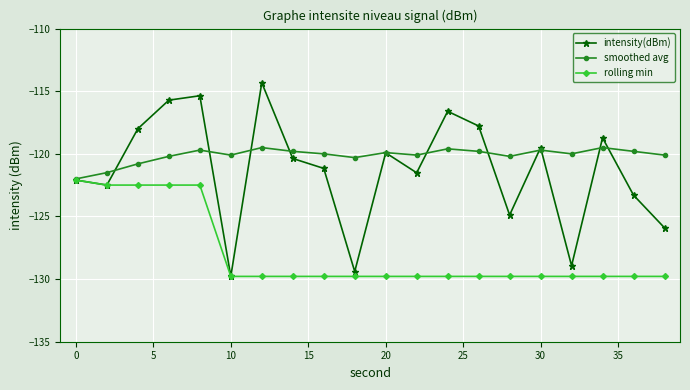

What is the smallest value displayed?

-129.8